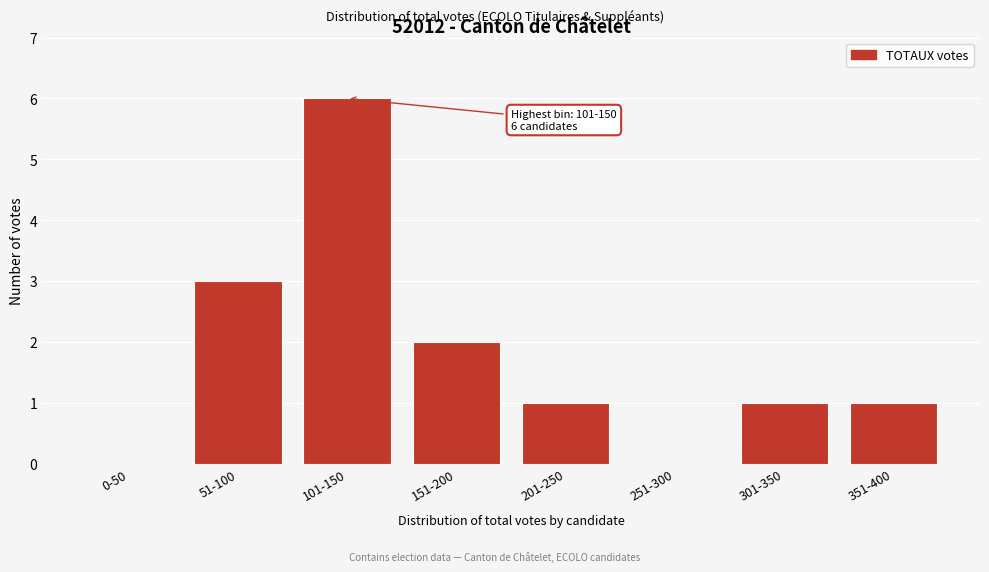

Reading left to right, list all the values displayed in this chart.

0-50=0	51-100=3	101-150=6	151-200=2	201-250=1	251-300=0	301-350=1	351-400=1